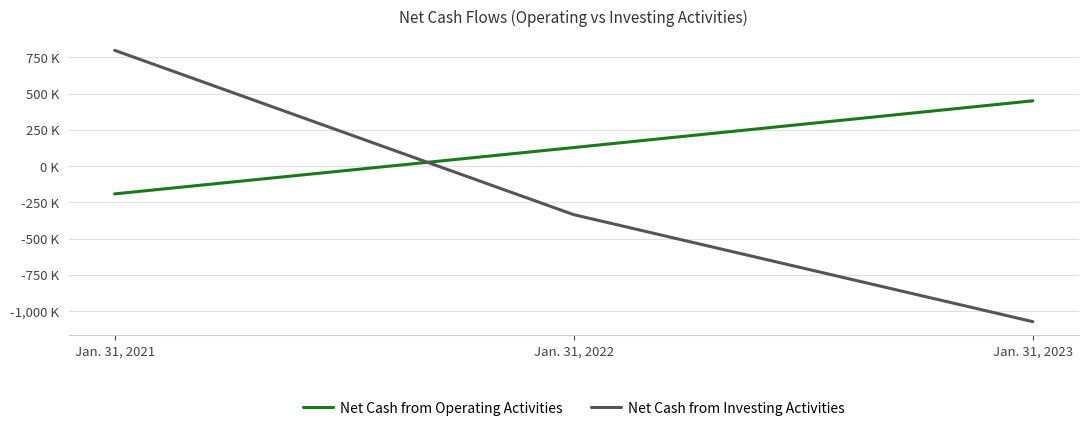

What is the maximum value for Net Cash from Investing Activities?

797190